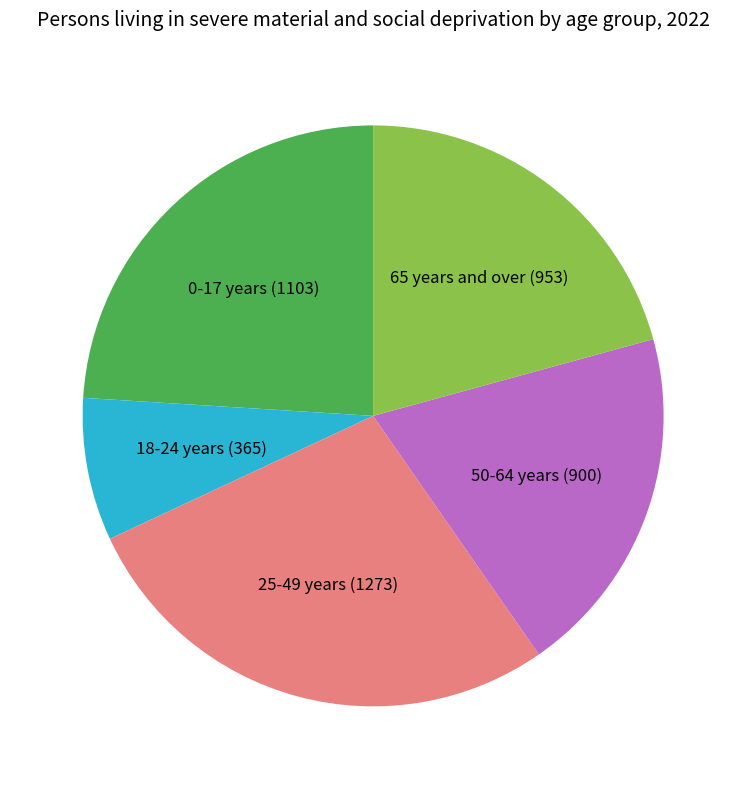

True or false: 50-64 years accounts for 31% of the total.

False